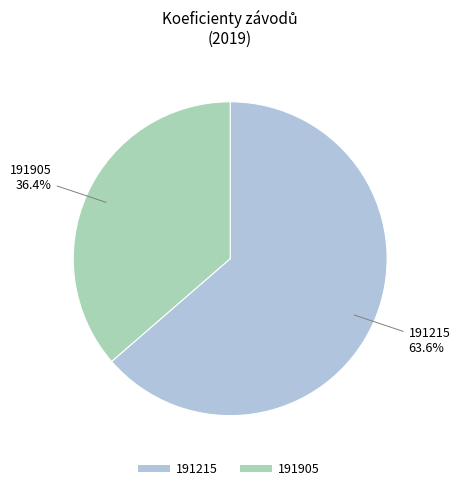

What is the total percentage of 191905 and 191215?

100.0%